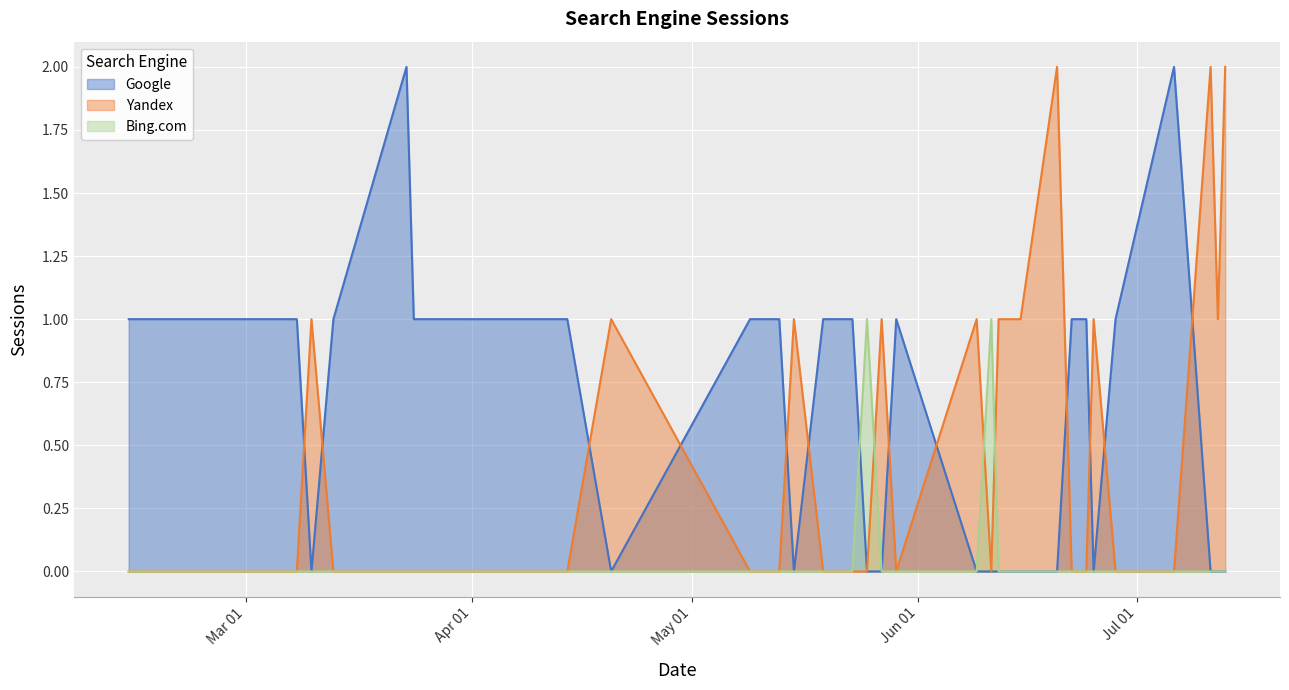

Is it true that Google equals 1 at 2017-04-01?

True